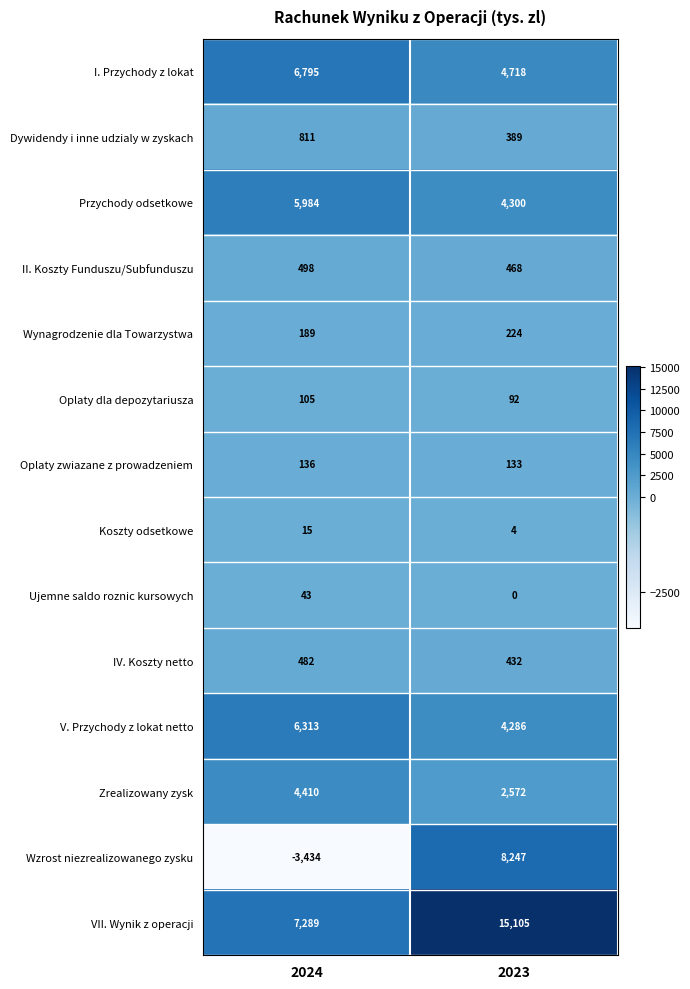

At which category does the chart reach its minimum across all series?

2024